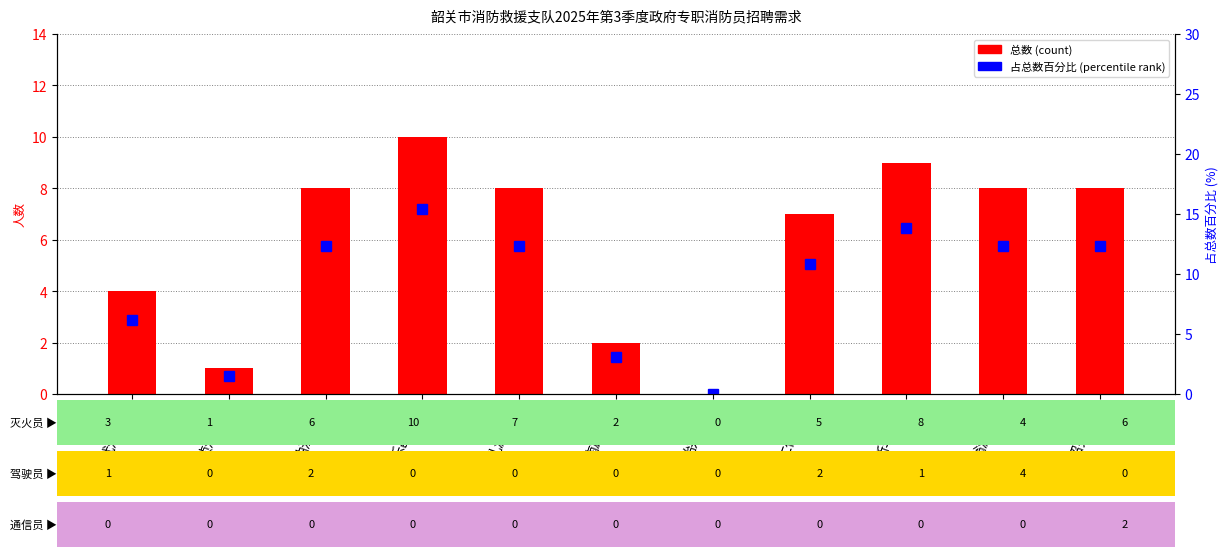

Between 曲江大队 and 南雄大队, which series saw the biggest shift?

占总数百分比 (percentile)